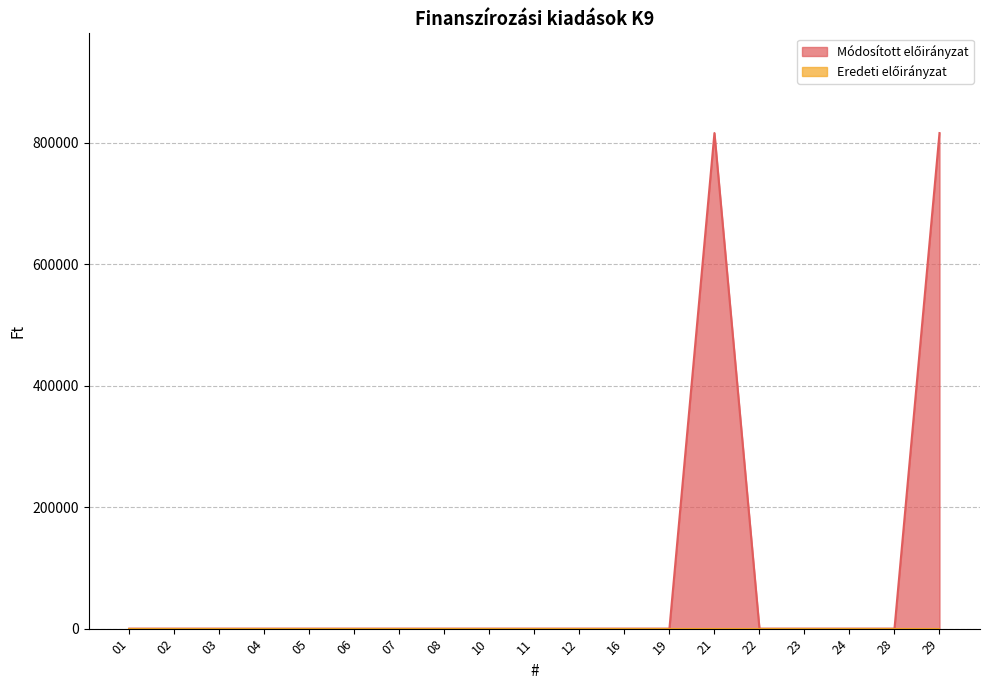

Reading left to right, list all the values displayed in this chart.

0	0	0	0	0	0	0	0	0	0	0	0	0	815865	0	0	0	0	815865